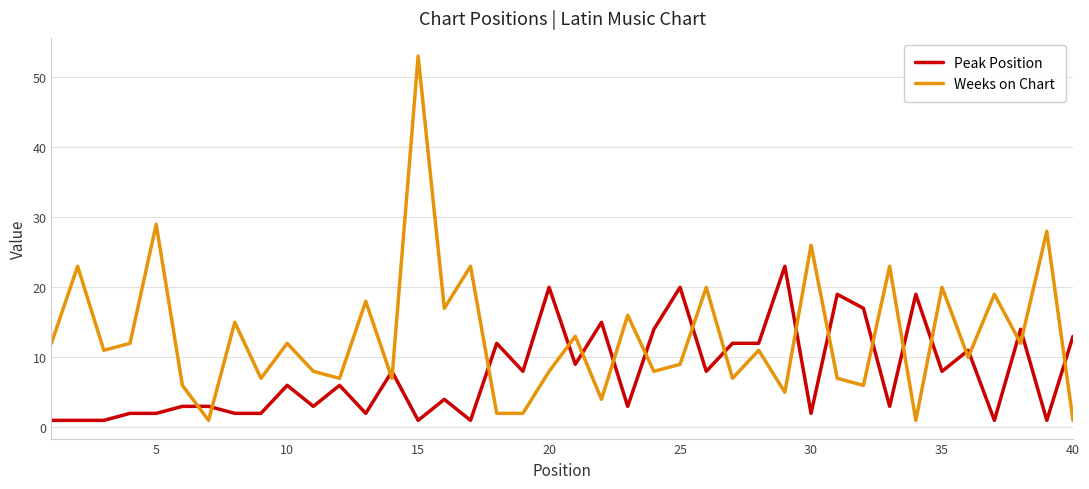

List the series in order of their overall mean, highest first.

Weeks on Chart, Peak Position